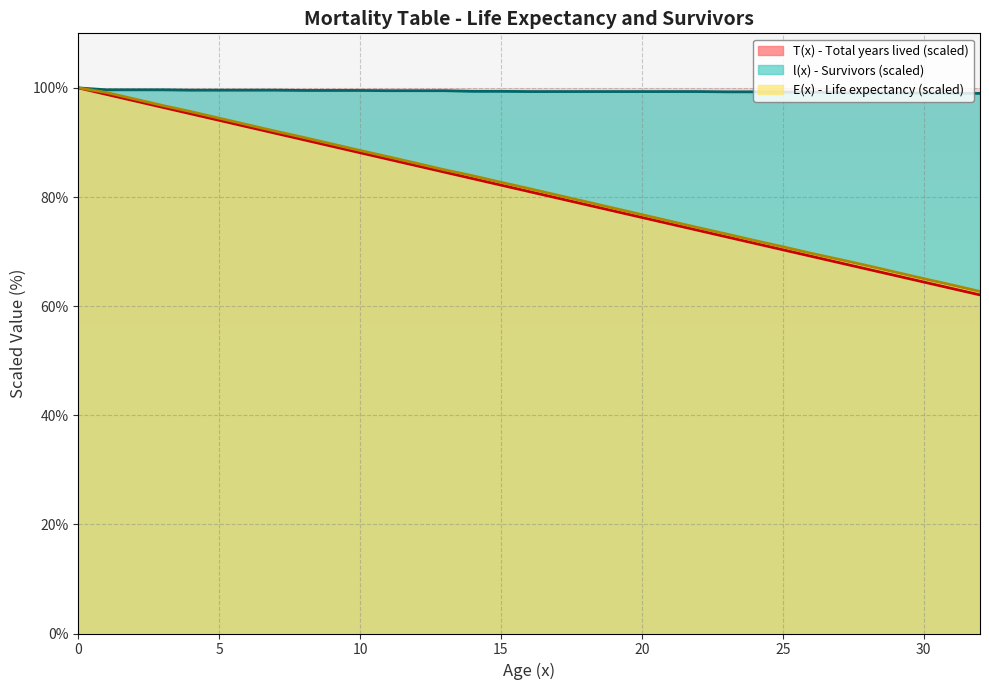

At which label is E(x) - Life expectancy closest to 81?

16